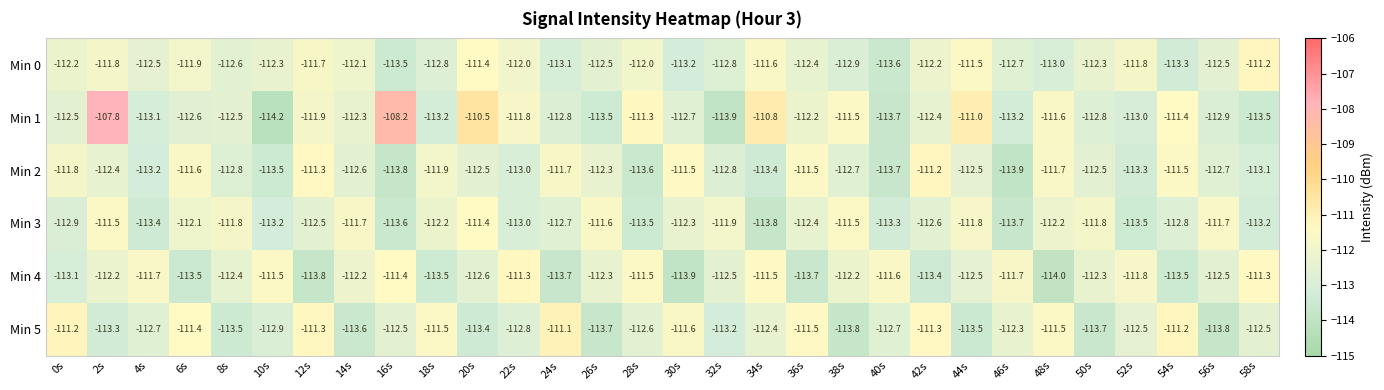

Read the Min 1 value at 56s.

-112.9